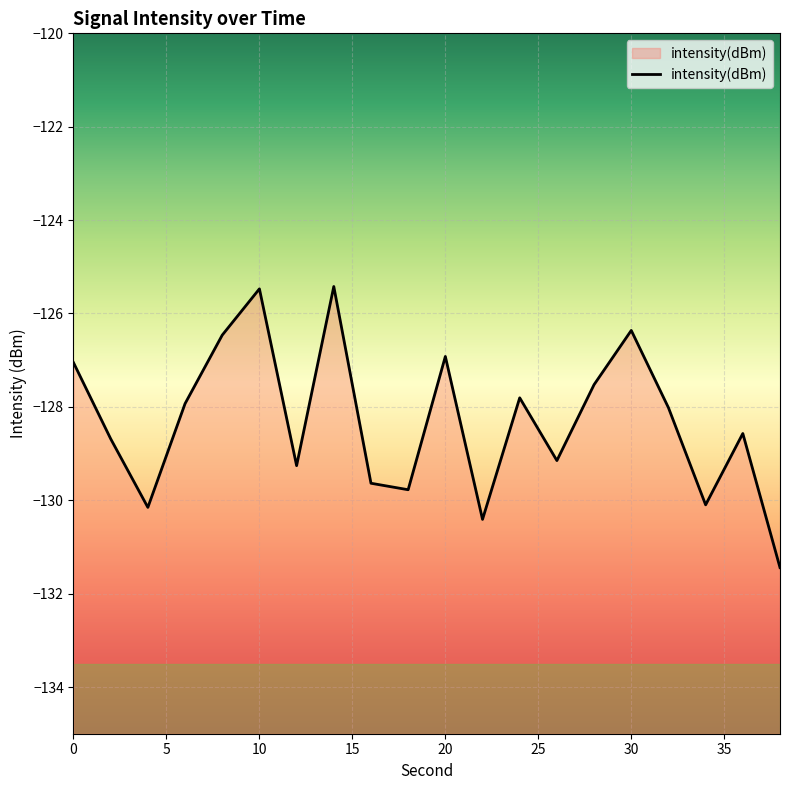

Reading right to left, transcribe all the data shown in this chart.

-131.4	-128.6	-130.1	-128.0	-126.4	-127.5	-129.2	-127.8	-130.4	-126.9	-129.8	-129.6	-125.4	-129.3	-125.5	-126.5	-127.9	-130.2	-128.7	-127.1